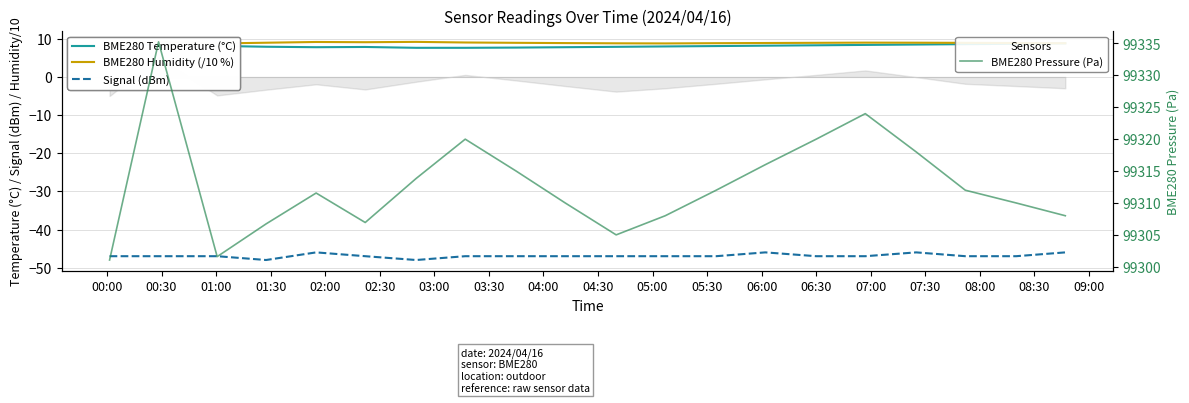

Does the chart have visible grid lines?

Yes